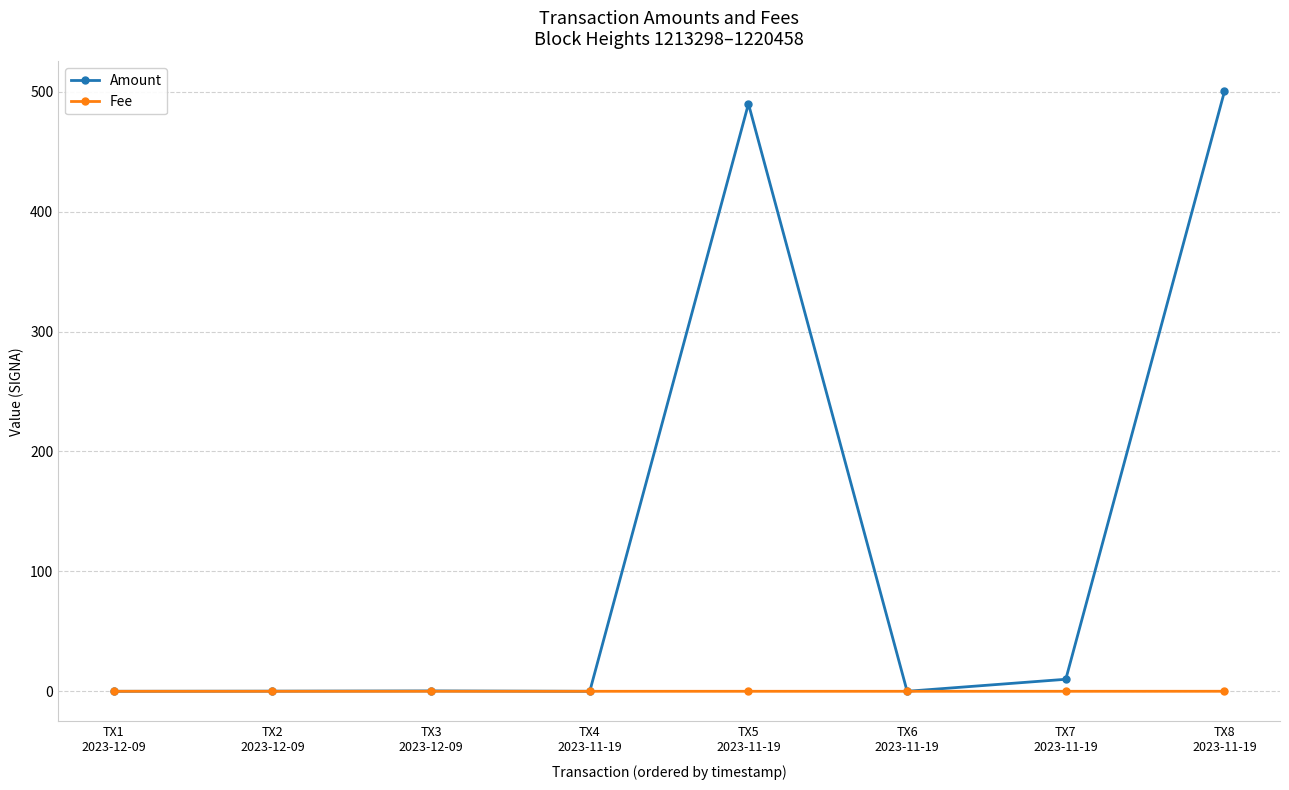

What are all the series names shown in the legend?

Amount, Fee